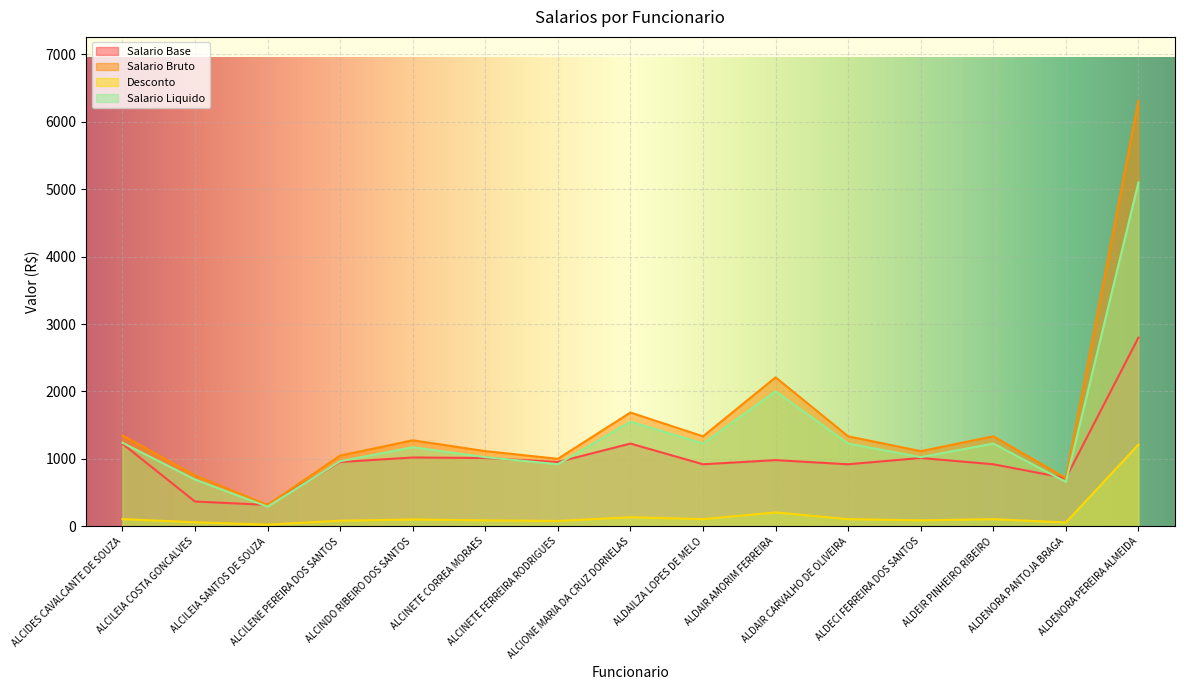

True or false: Salario Bruto and Salario Liquido cross at least once.

False